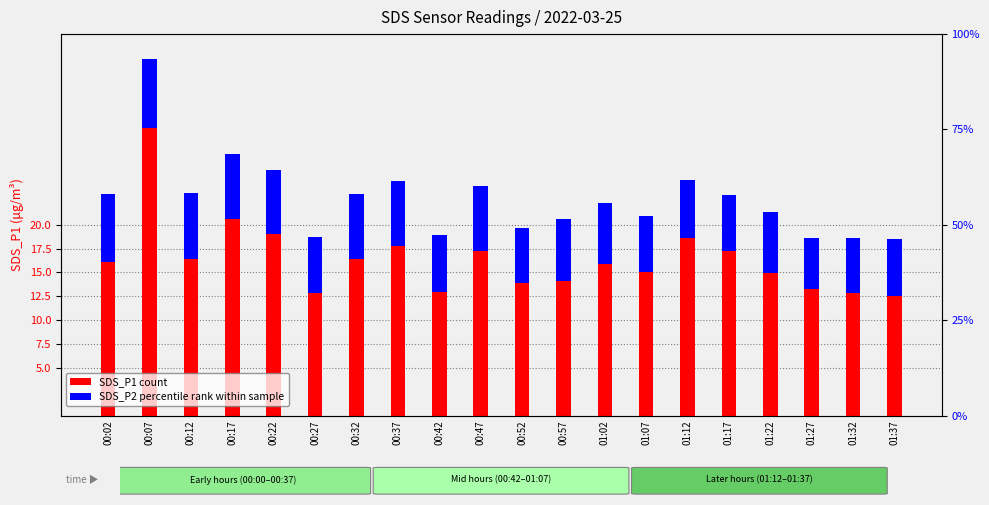

What is the average value of the SDS_P2 (percentile rank) series?

6.4